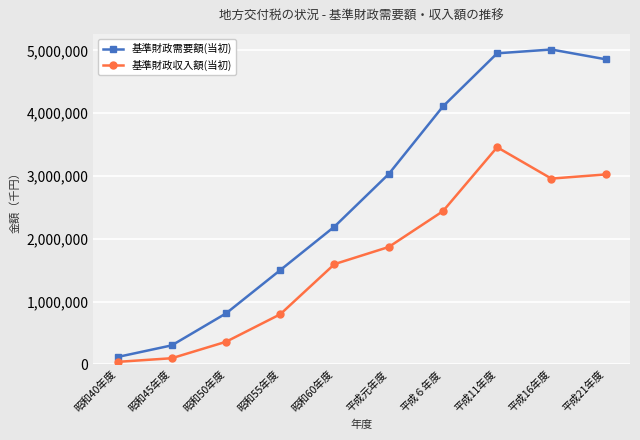

What is the difference between the maximum and minimum values in the 基準財政収入額(当初) series?

3418572